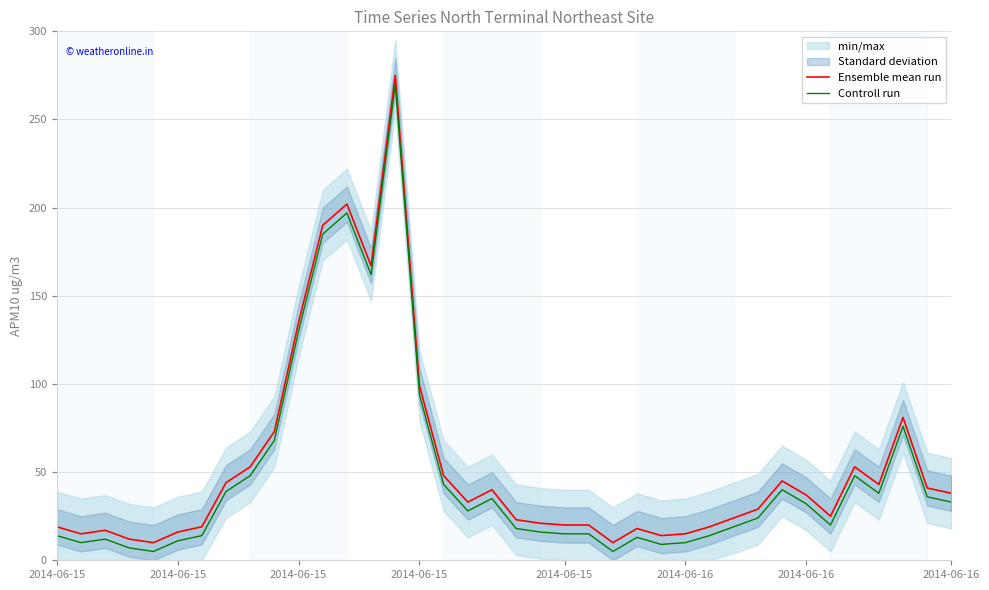

Rank the series at 33 from highest to lowest value.

Ensemble mean run, Controll run